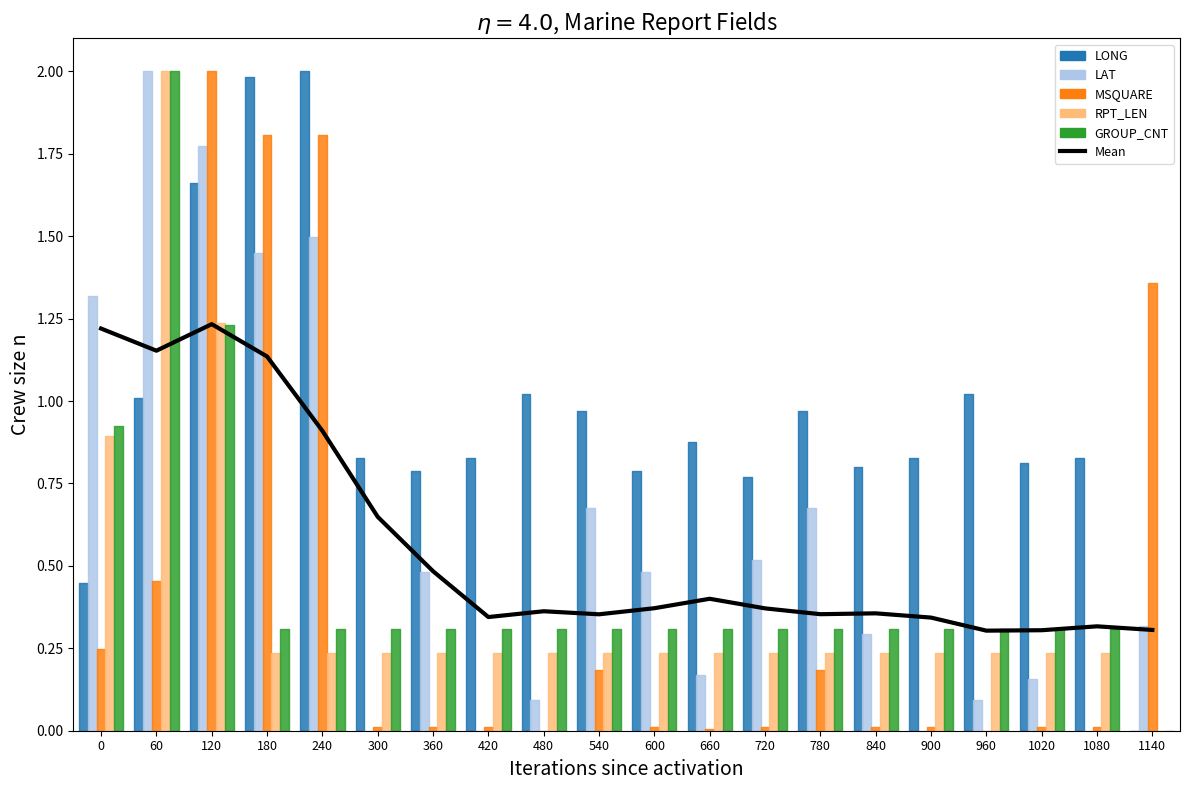

Which has a higher value, 1080 or 600?

600